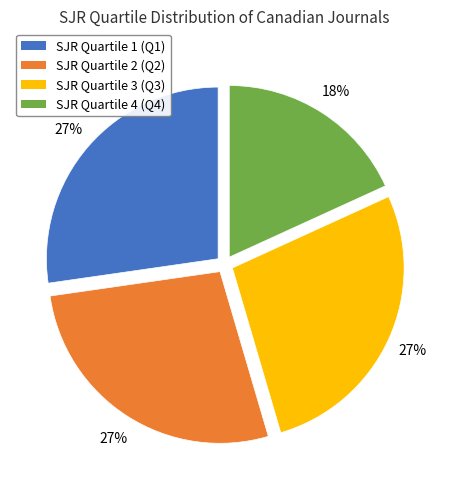

Which has a higher value, SJR Quartile 3 (Q3) or SJR Quartile 4 (Q4)?

SJR Quartile 3 (Q3)